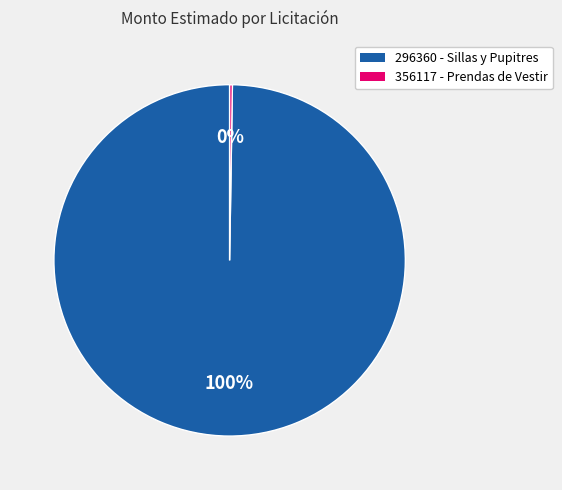

To the nearest percent, what is the average slice percentage?

50%